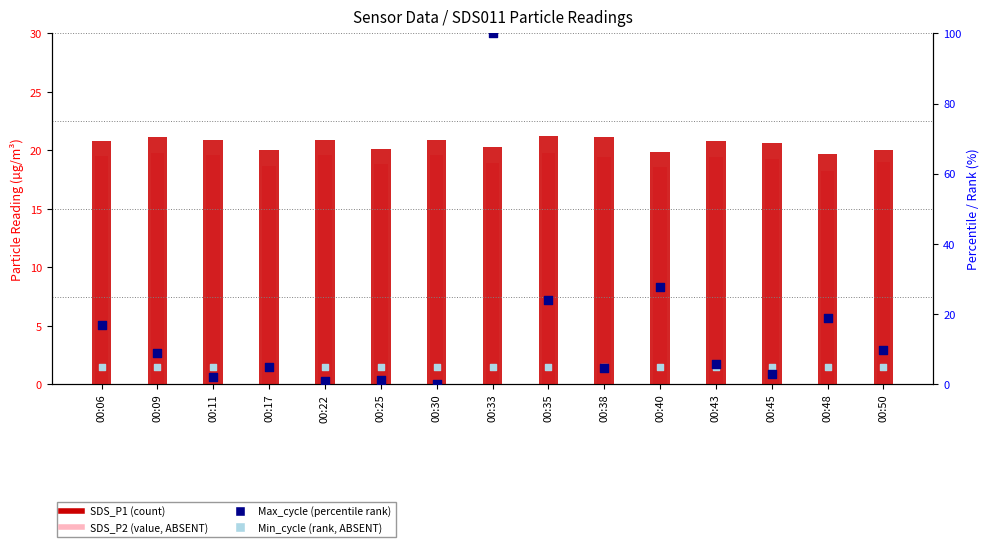

What are all the series names shown in the legend?

SDS_P1, SDS_P2, Max_cycle (percentile), Min_cycle (rank)